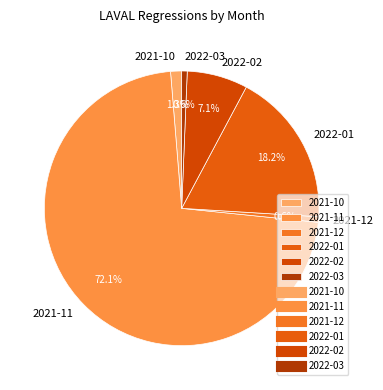

Does 2021-10 account for over 50% of the chart?

No